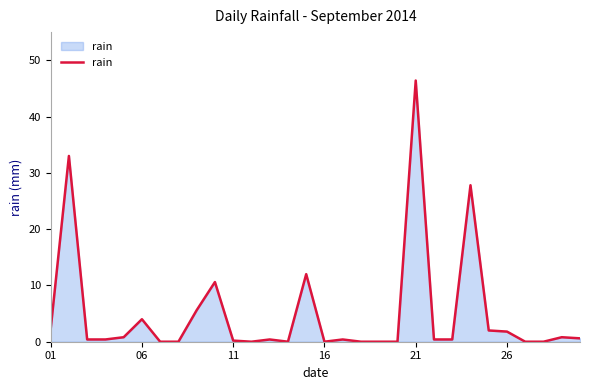

What is the difference between the maximum and minimum values?

46.4